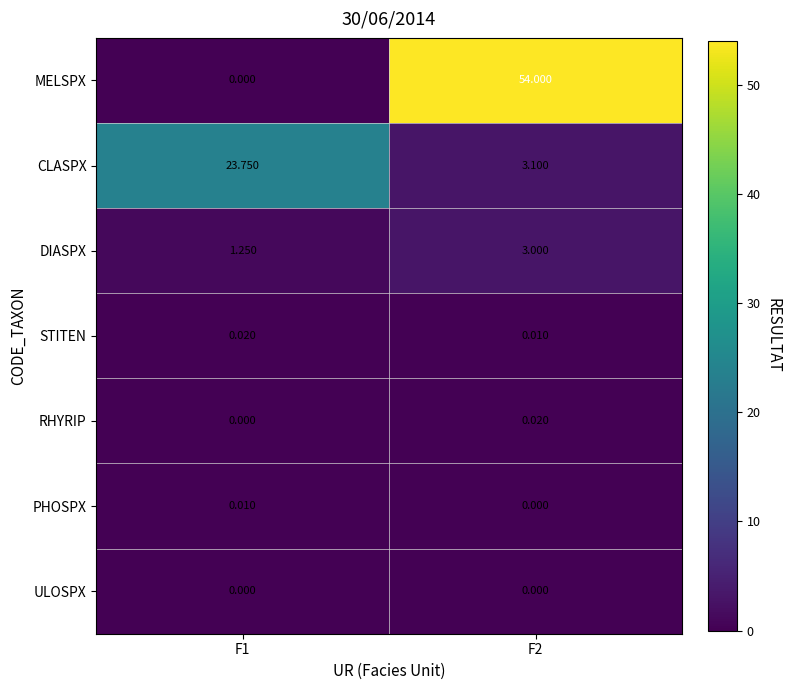

Which series has the widest spread of values?

MELSPX